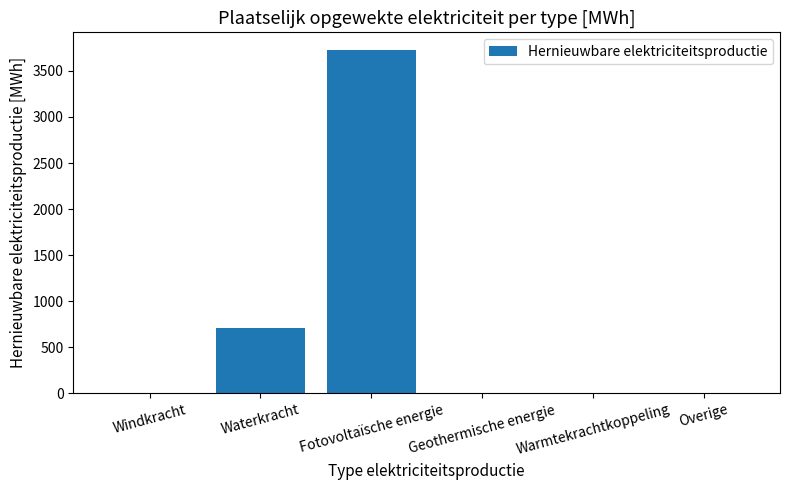

Which label corresponds to the largest value in the chart?

Fotovoltaïsche energie